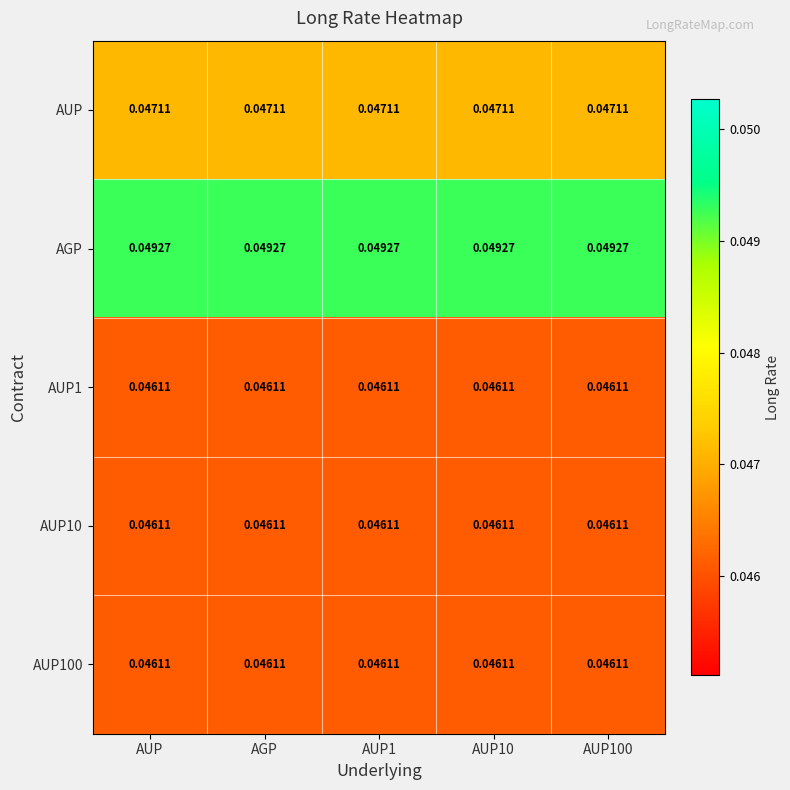

Which series has the largest total across all categories?

AGP